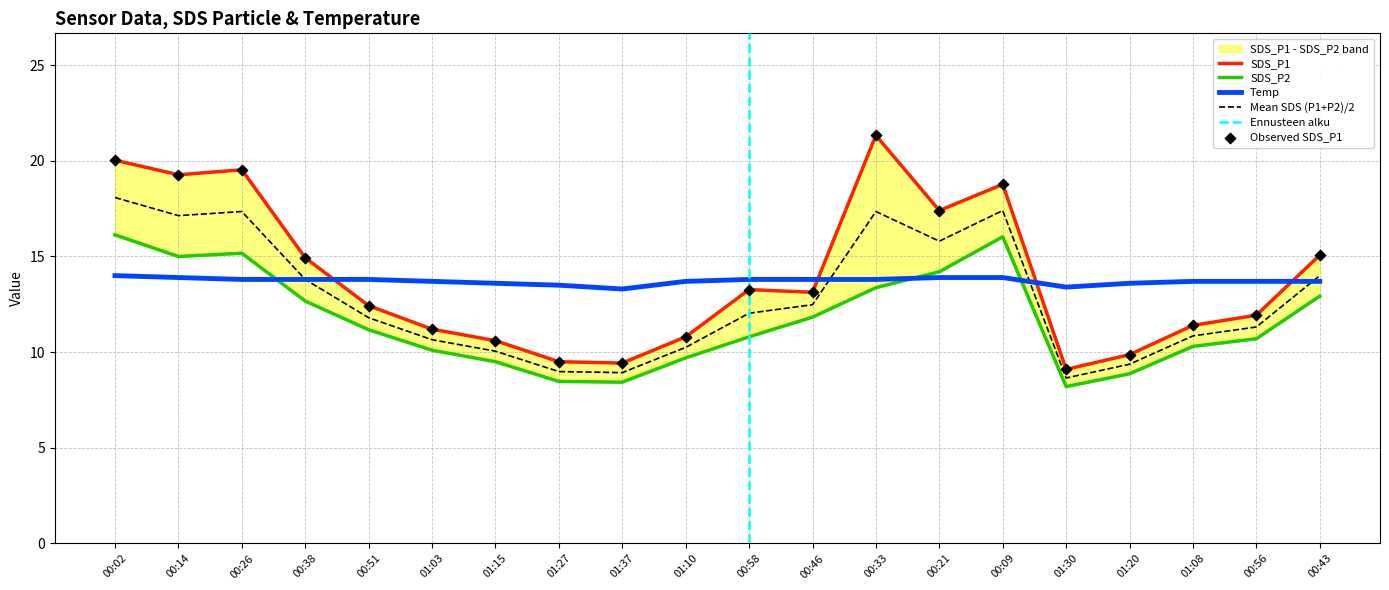

Which series reaches the maximum Y coordinate?

SDS_P1